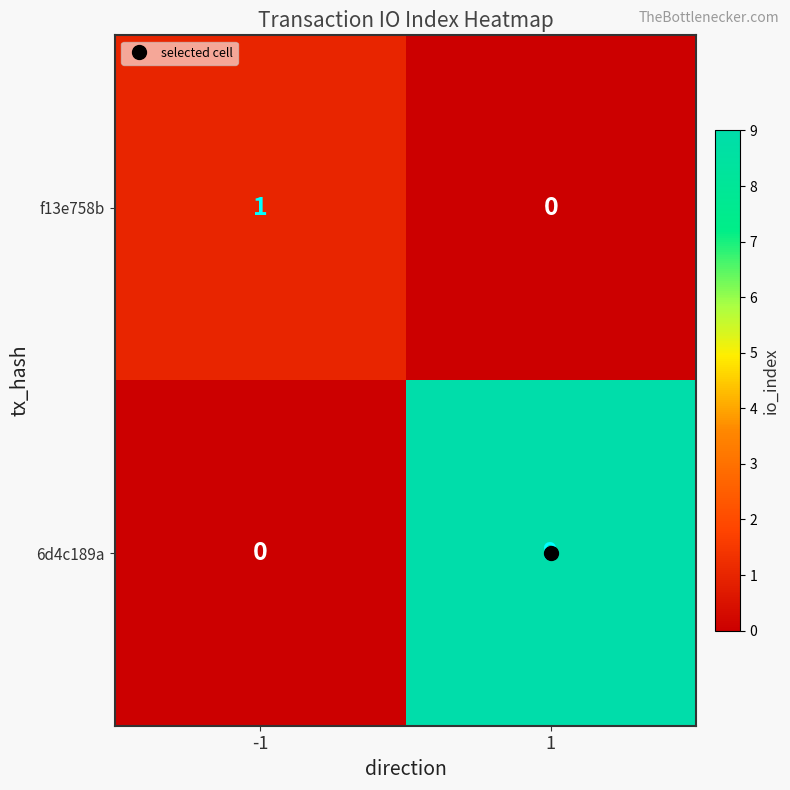

Which series has the largest total across all categories?

6d4c189a